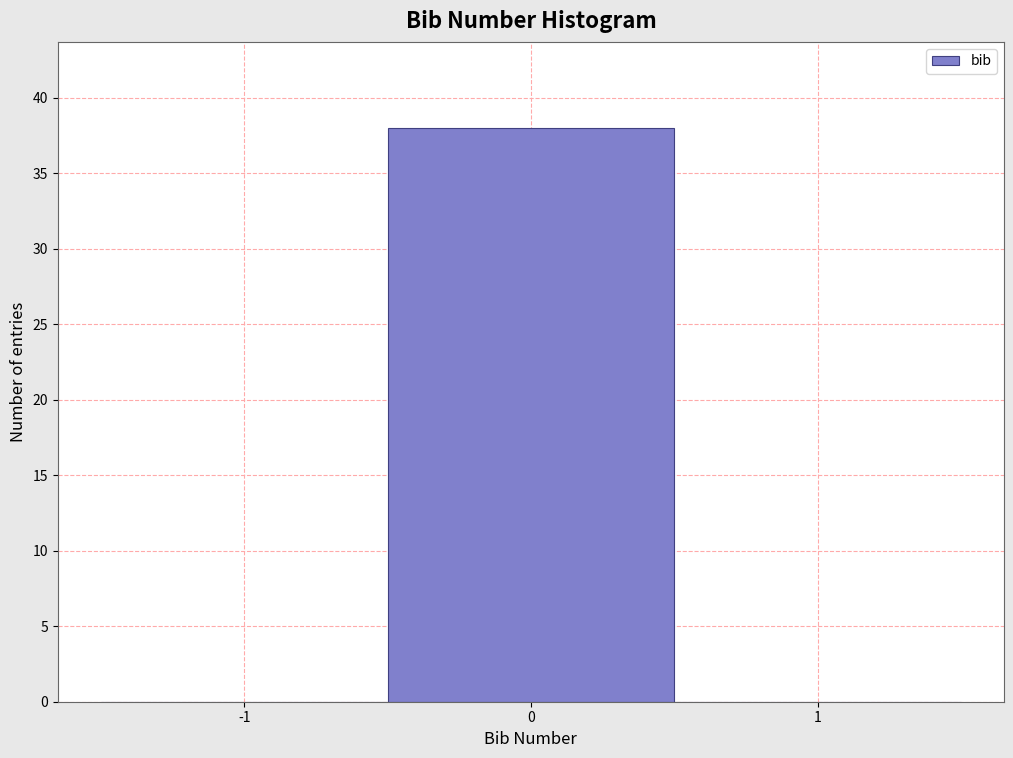

Reading right to left, transcribe all the data shown in this chart.

1=0	0=38	-1=0